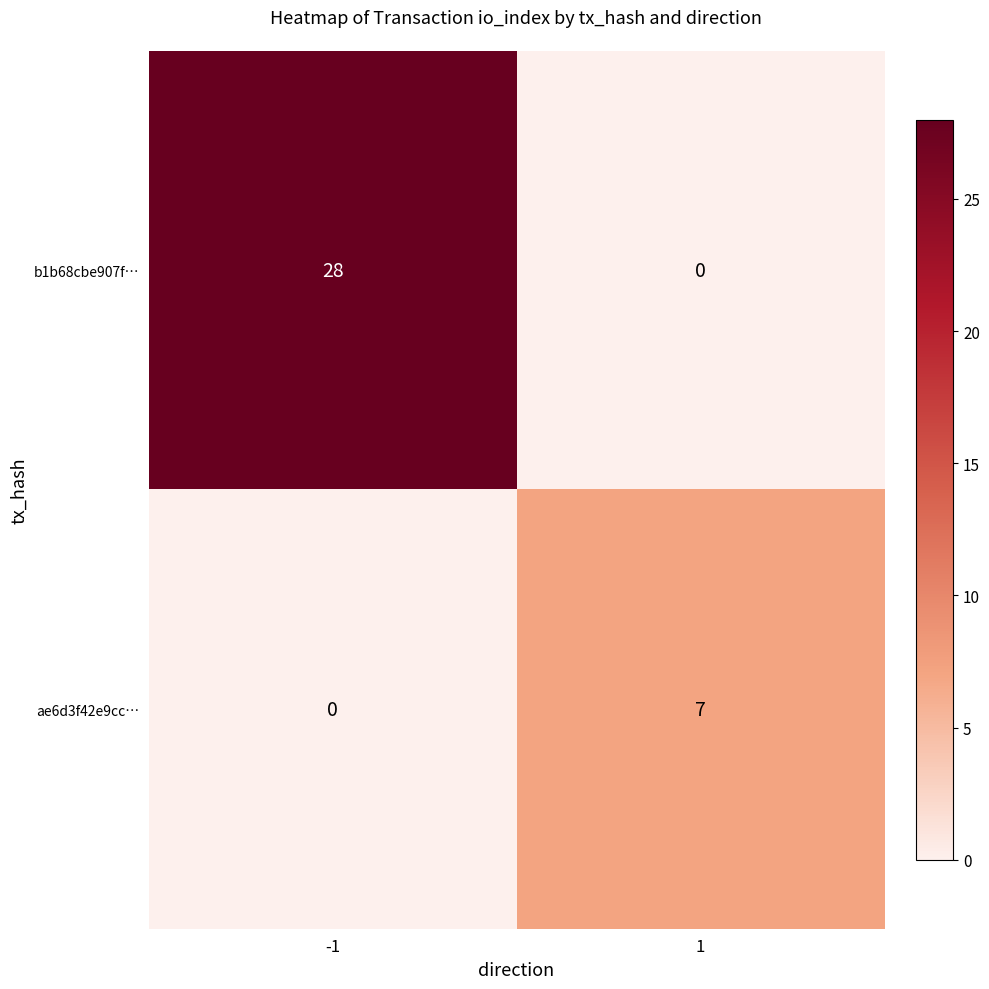

How many data points does each series have?

2